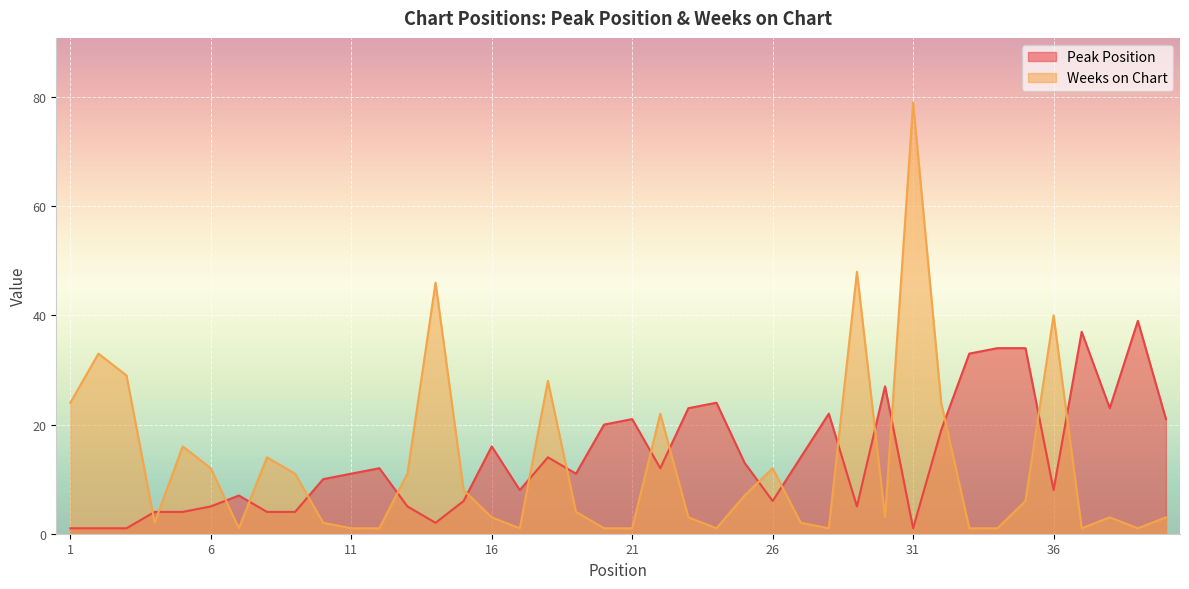

Between 39 and 9, which is larger?

39